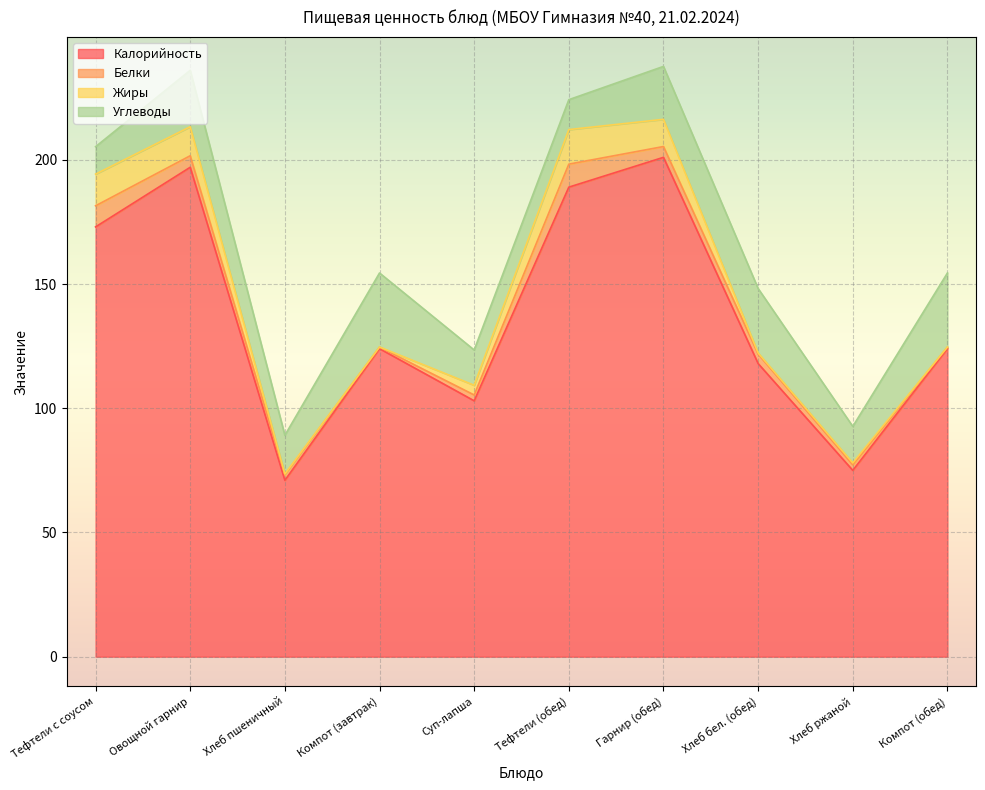

Between Тефтели (обед) and Хлеб пшеничный, which is larger?

Тефтели (обед)